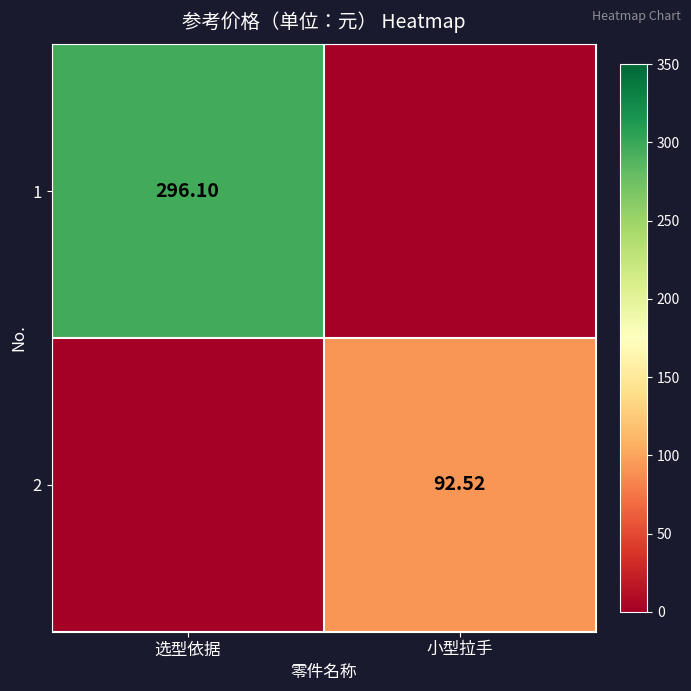

Rank the series by their maximum value, from lowest to highest.

2, 1